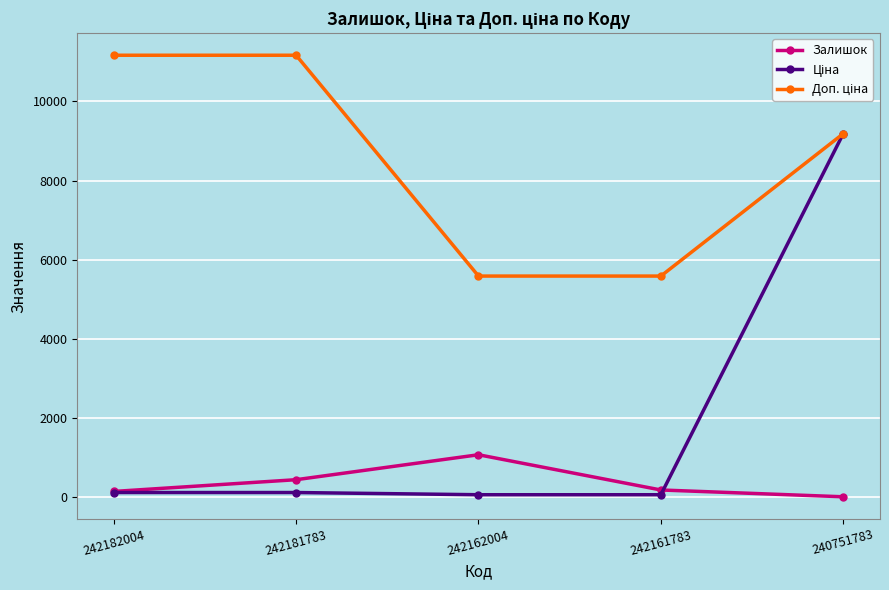

What is the greatest value displayed?

11169.0